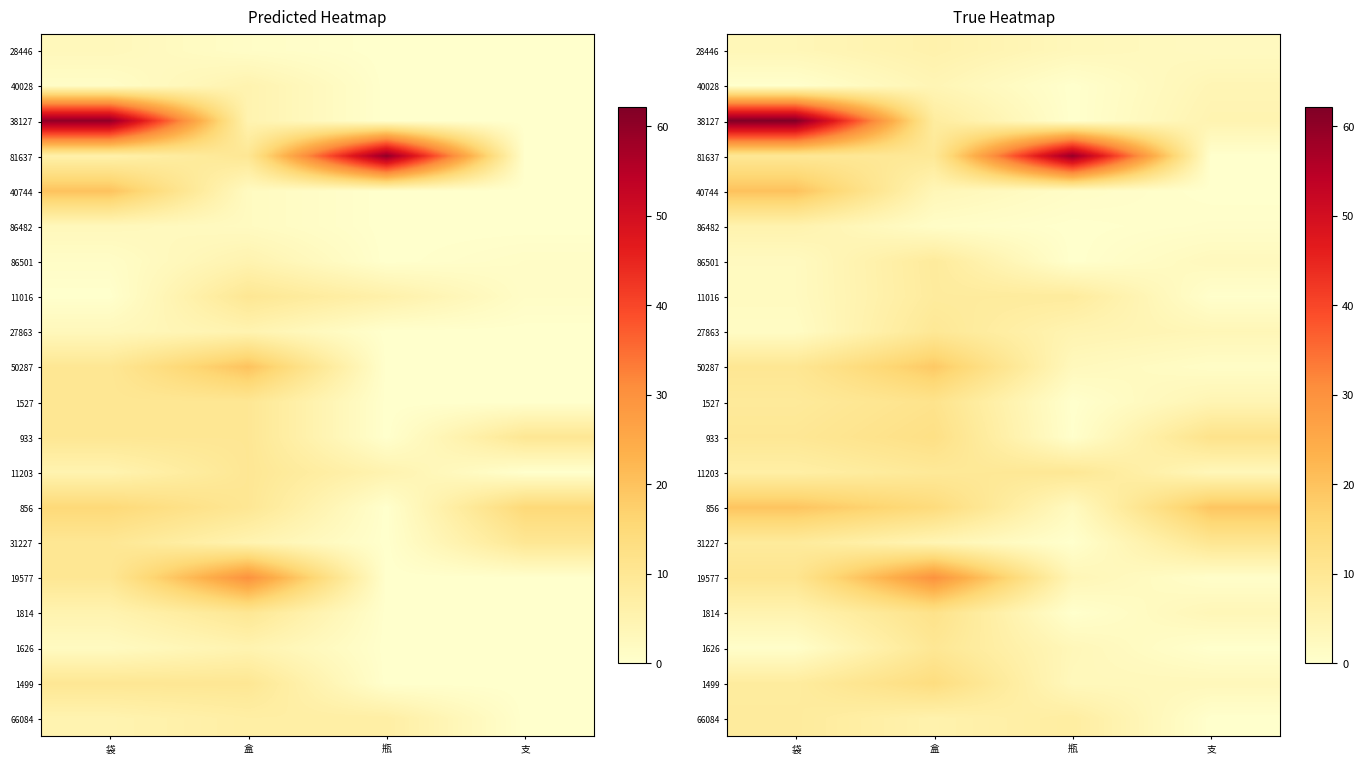

The 31227 series shows 2.5 at 盒. True or false?

False